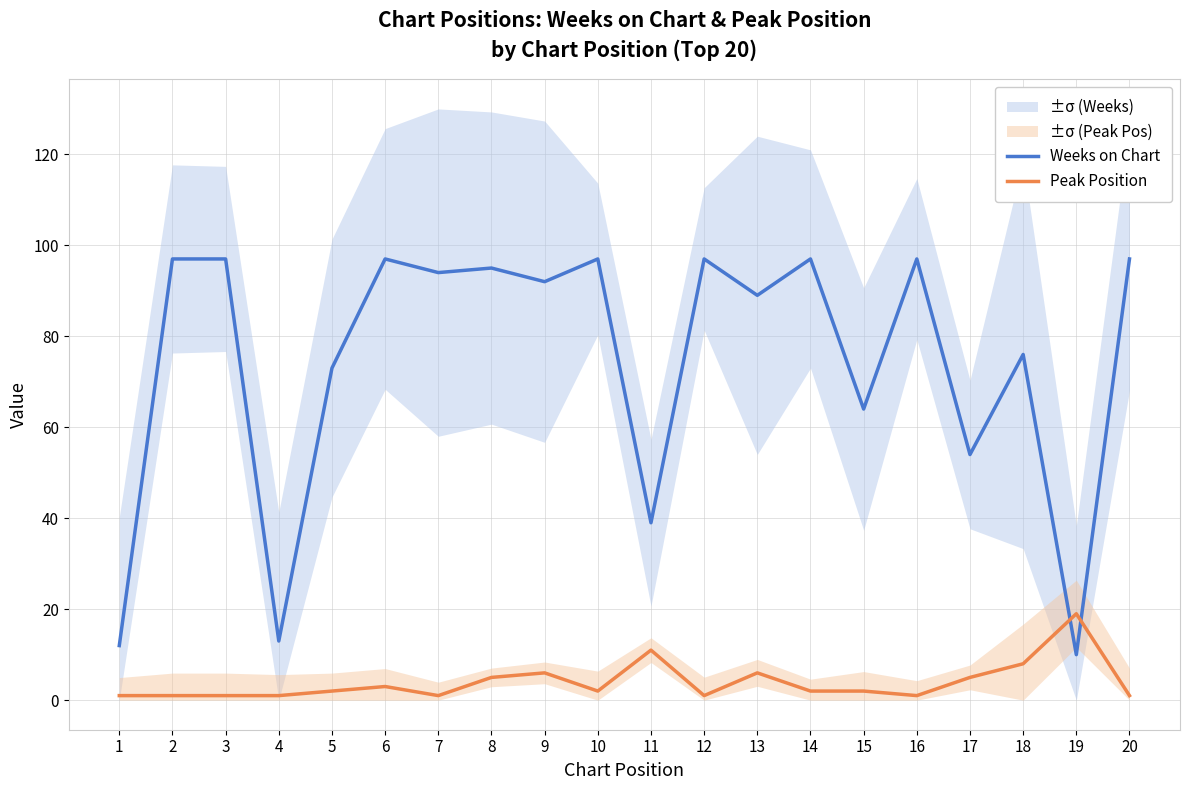

Where is the first local maximum for Peak Position?

6